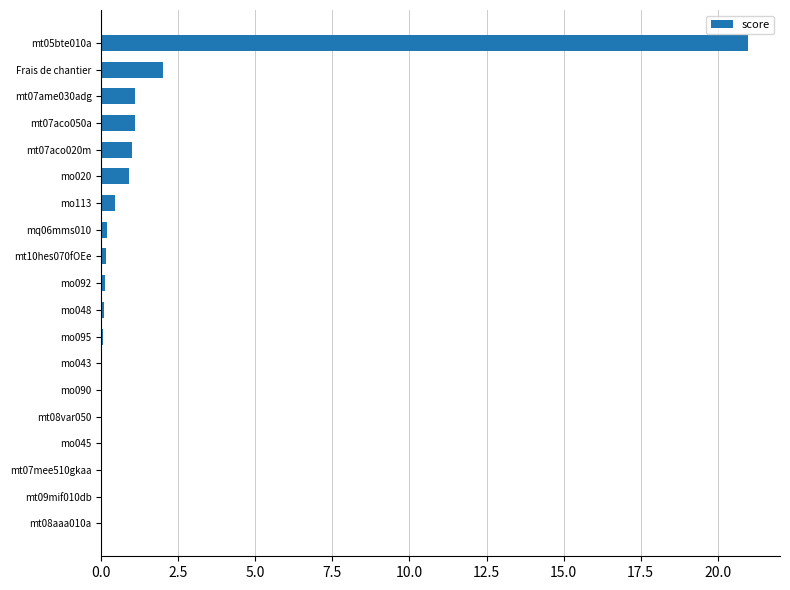

At which label is the value closest to 10?

Frais de chantier